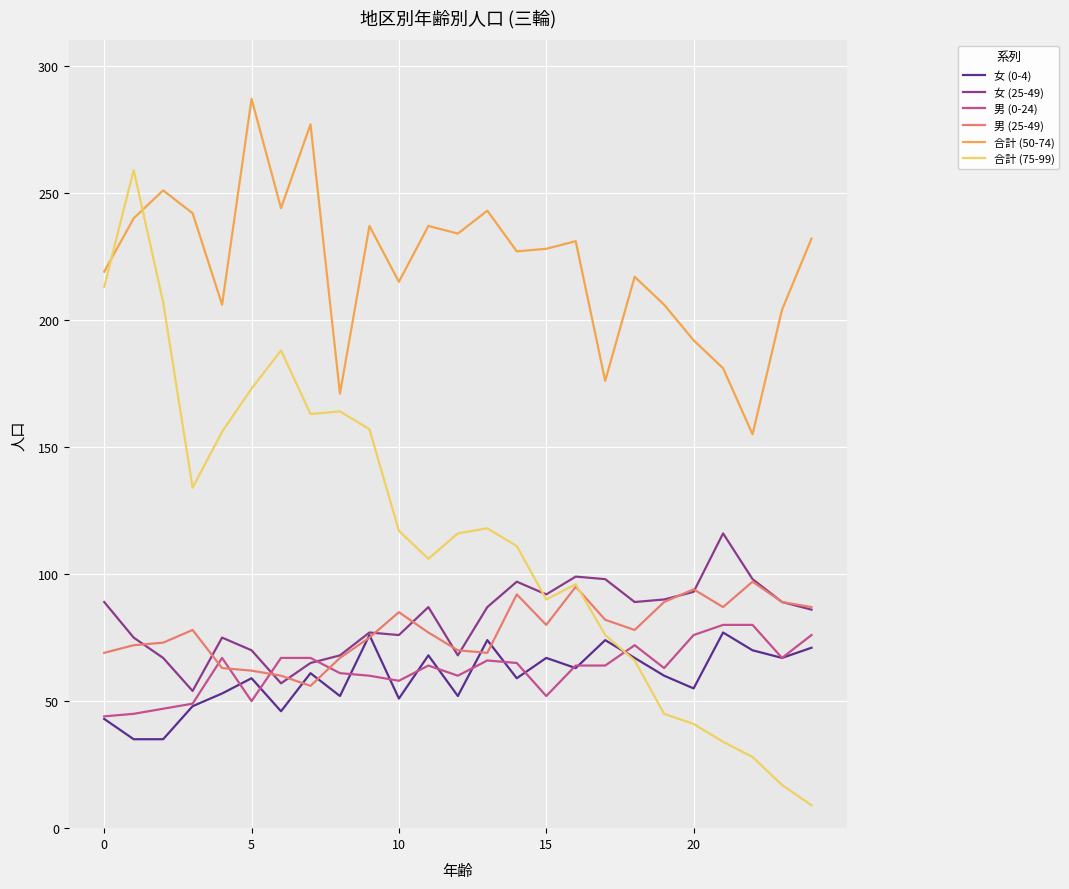

Which series has the largest range (max minus min)?

合計 (75-99)